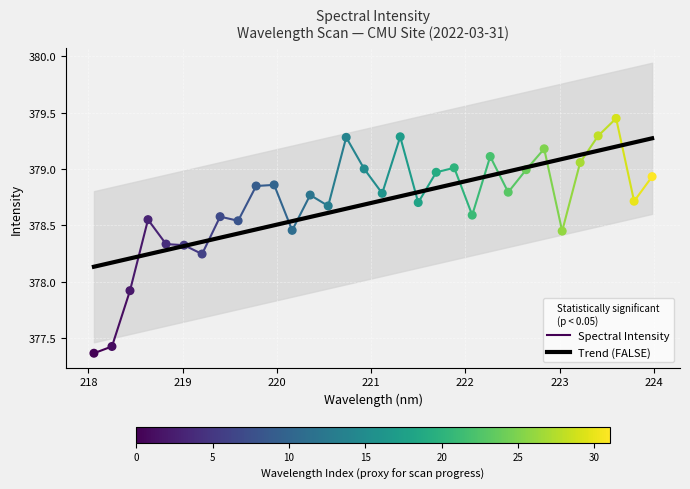

What is the ratio of the value at 223.7895 to the value at 221.1174?

1.0